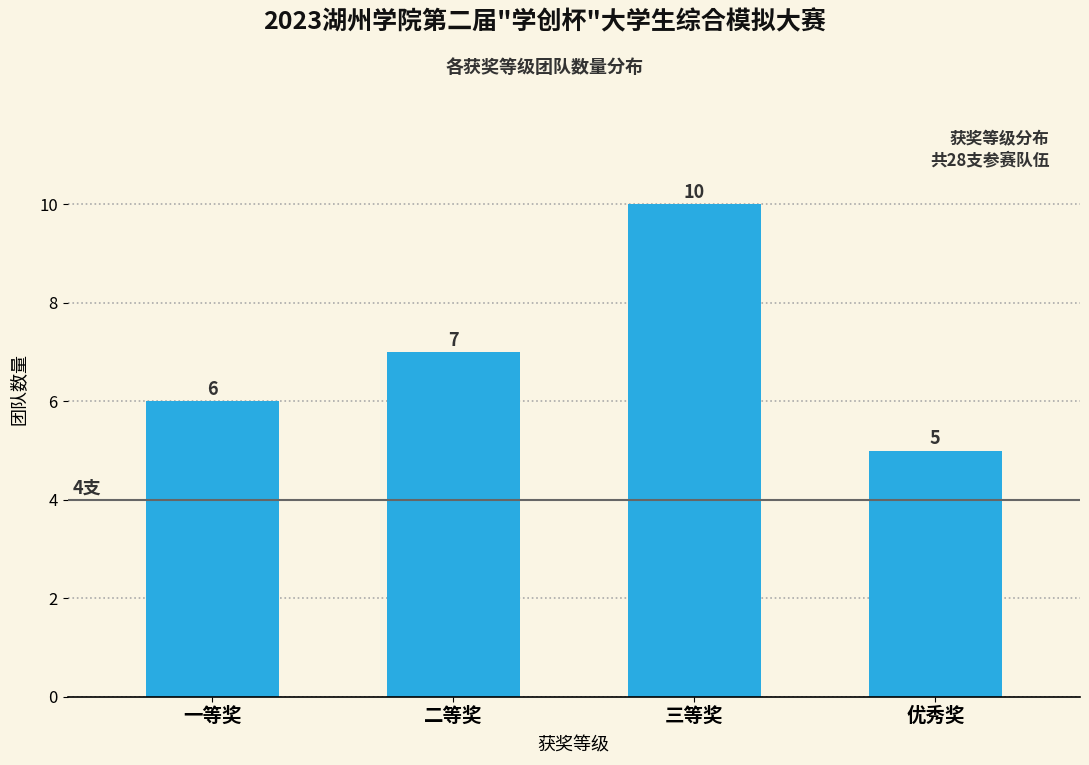

Reading right to left, transcribe all the data shown in this chart.

优秀奖=5	三等奖=10	二等奖=7	一等奖=6